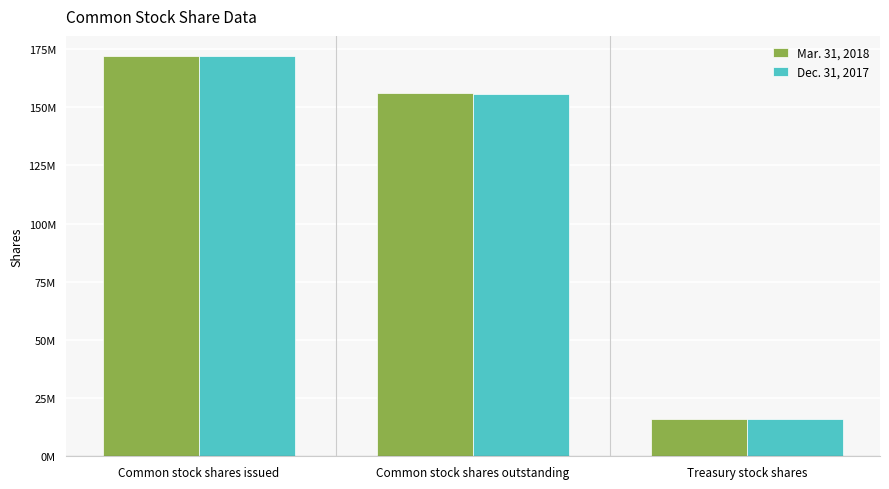

At how many categories does at least one series exceed 140626495?

2